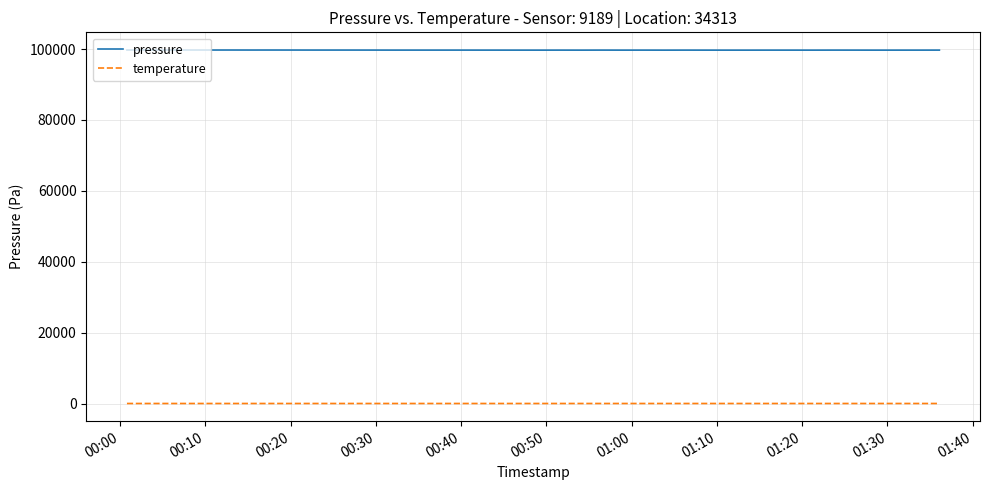

What is the average value of the temperature series?

5.0